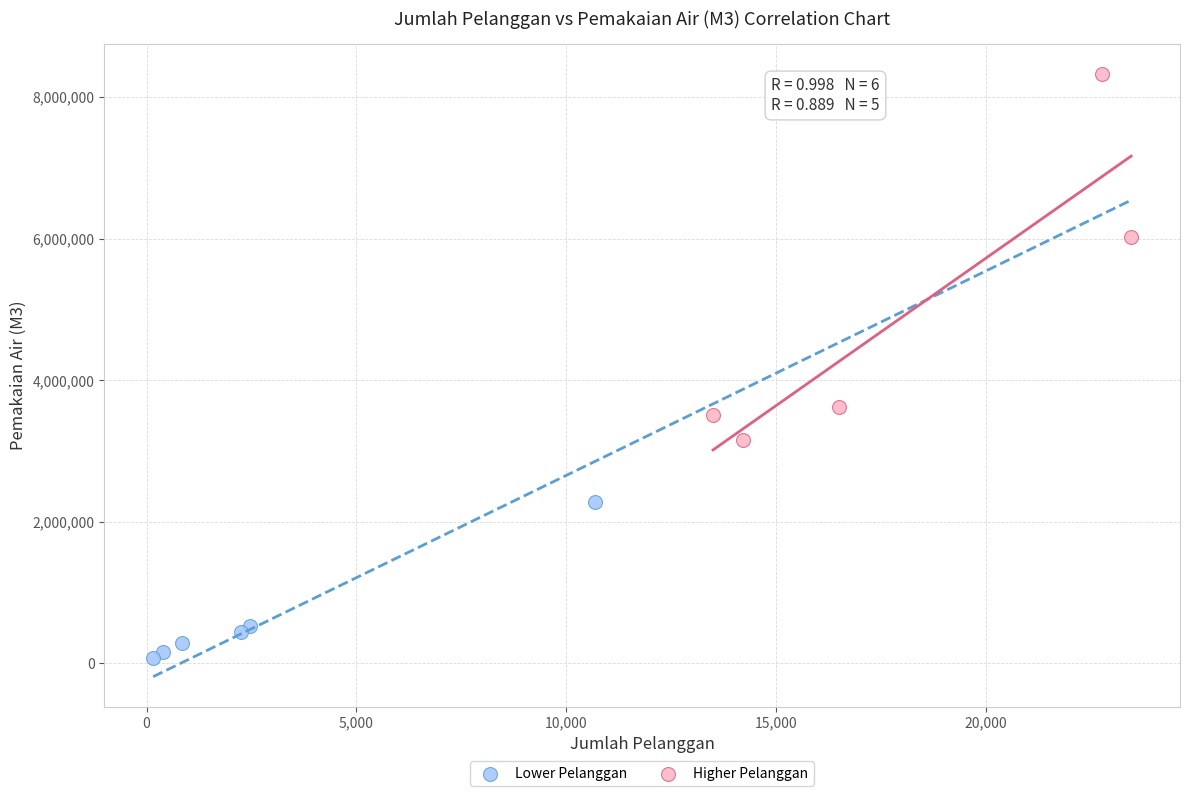

What are all the series names shown in the legend?

Lower Pelanggan, Higher Pelanggan